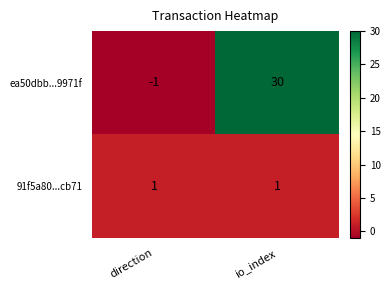

What is the difference between the ea50dbb...9971f values at io_index and direction?

31